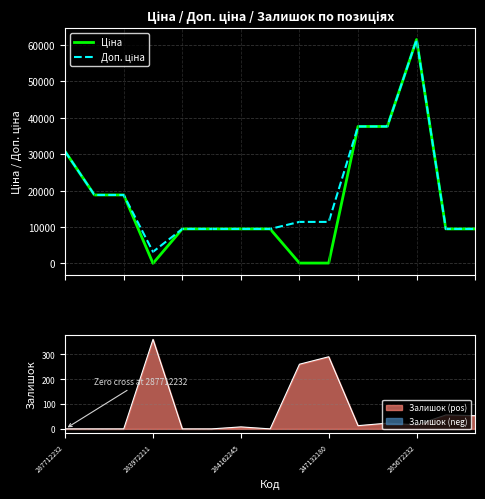

The value of Залишок (pos) at 287712232 is 0. True or false?

True